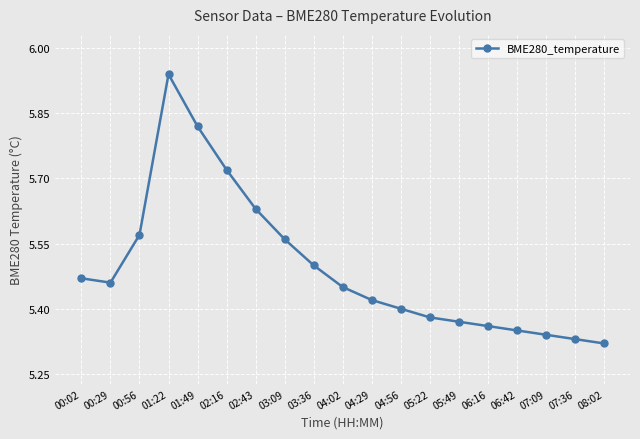

What is the ratio of the value at 00:56 to the value at 02:16?

1.0